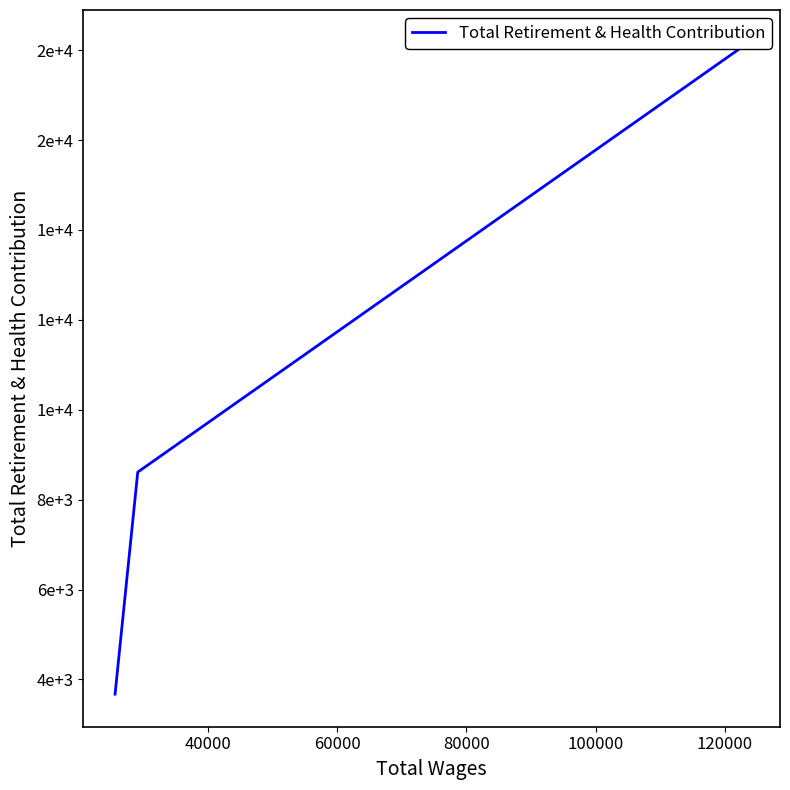

Does the chart have visible grid lines?

No